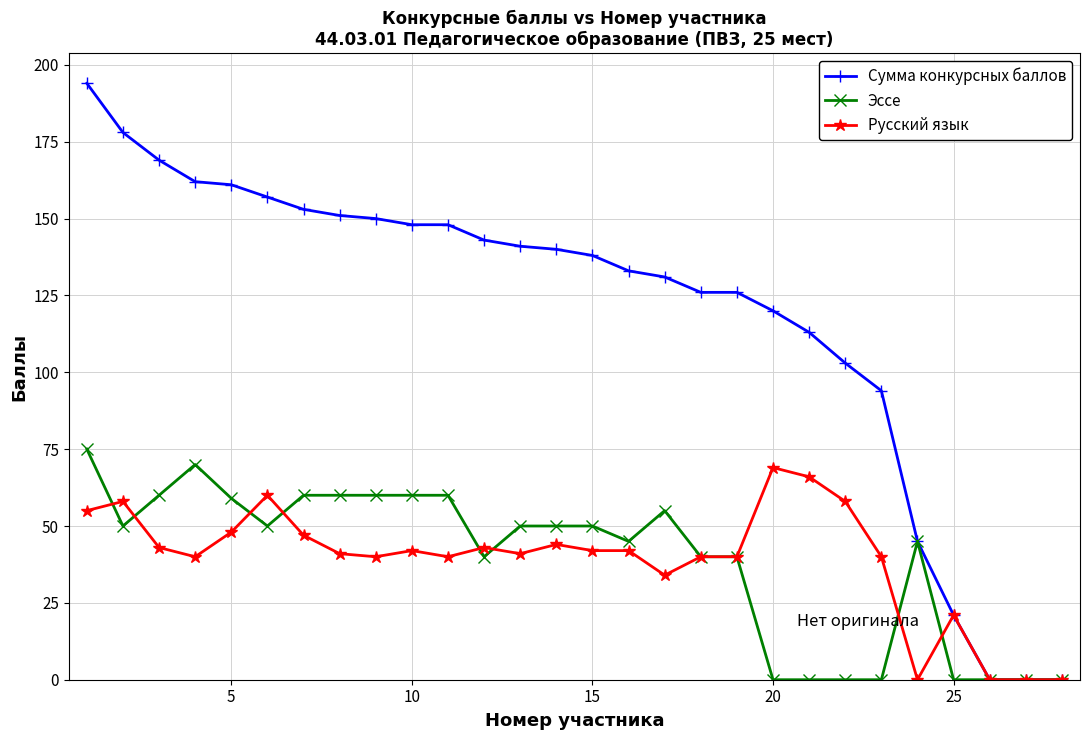

True or false: Русский язык has more than 0 interior local peaks.

True